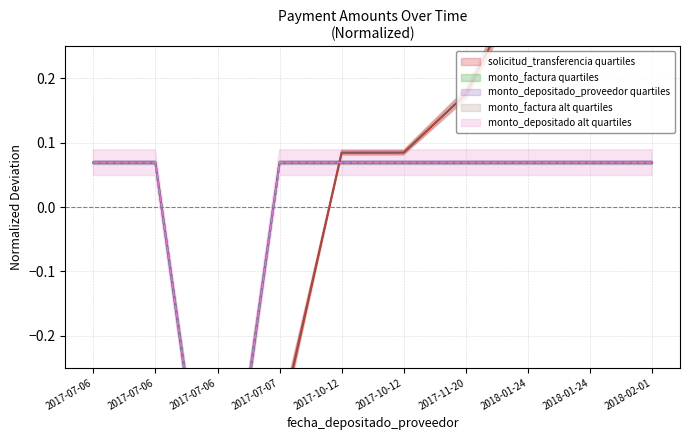

How many positive values does the solicitud_transferencia series have?

6